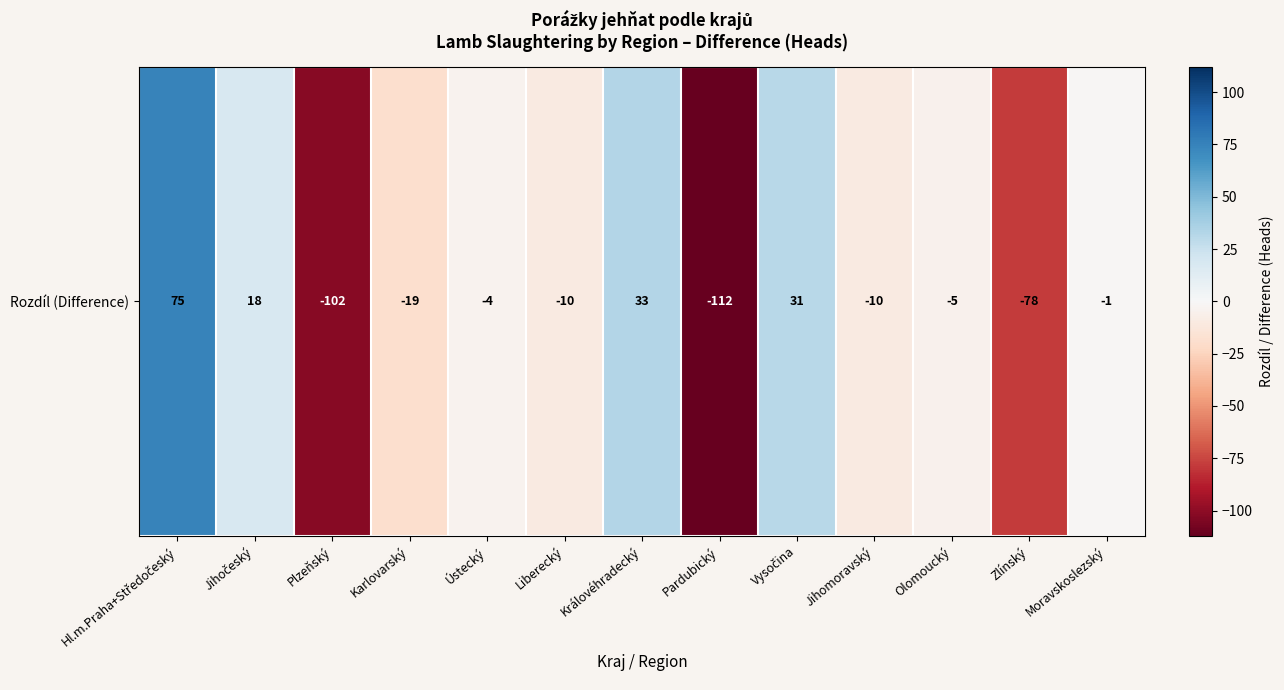

What is the greatest value displayed?

75